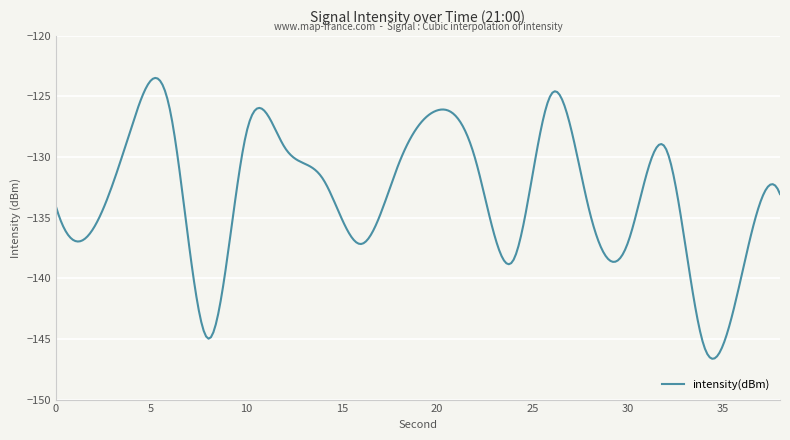

What is the difference between the maximum and minimum values?

23.2